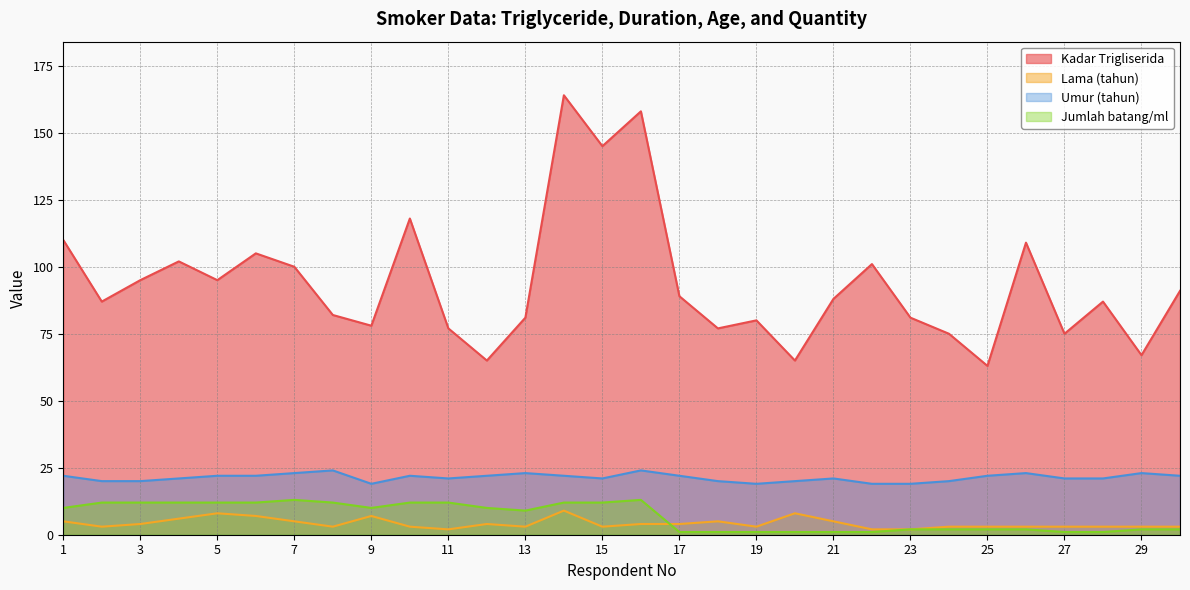

Reading left to right, transcribe all the data shown in this chart.

Kadar Trigliserida: 1=110	2=87	3=95	4=102	5=95	6=105	7=100	8=82	9=78	10=118	11=77	12=65	13=81	14=164	15=145	16=158	17=89	18=77	19=80	20=65	21=88	22=101	23=81	24=75	25=63	26=109	27=75	28=87	29=67	30=91
Lama (tahun): 1=5	2=3	3=4	4=6	5=8	6=7	7=5	8=3	9=7	10=3	11=2	12=4	13=3	14=9	15=3	16=4	17=4	18=5	19=3	20=8	21=5	22=2	23=2	24=3	25=3	26=3	27=3	28=3	29=3	30=3
Umur (tahun): 1=22	2=20	3=20	4=21	5=22	6=22	7=23	8=24	9=19	10=22	11=21	12=22	13=23	14=22	15=21	16=24	17=22	18=20	19=19	20=20	21=21	22=19	23=19	24=20	25=22	26=23	27=21	28=21	29=23	30=22
Jumlah batang/ml: 1=10	2=12	3=12	4=12	5=12	6=12	7=13	8=12	9=10	10=12	11=12	12=10	13=9	14=12	15=12	16=13	17=1	18=1	19=1	20=1	21=1	22=1	23=2	24=2	25=2	26=2	27=1	28=1	29=2	30=2